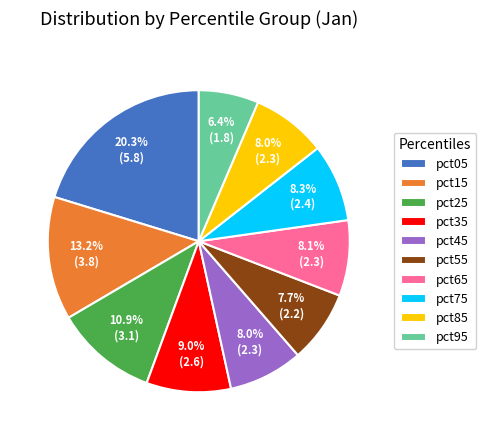

Do pct75 and pct45 together represent more than half of the pie?

No